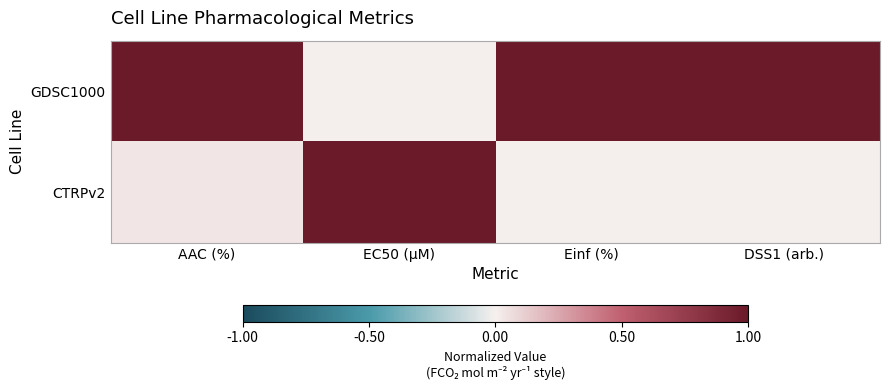

Rank the series by their average value, from highest to lowest.

GDSC1000, CTRPv2